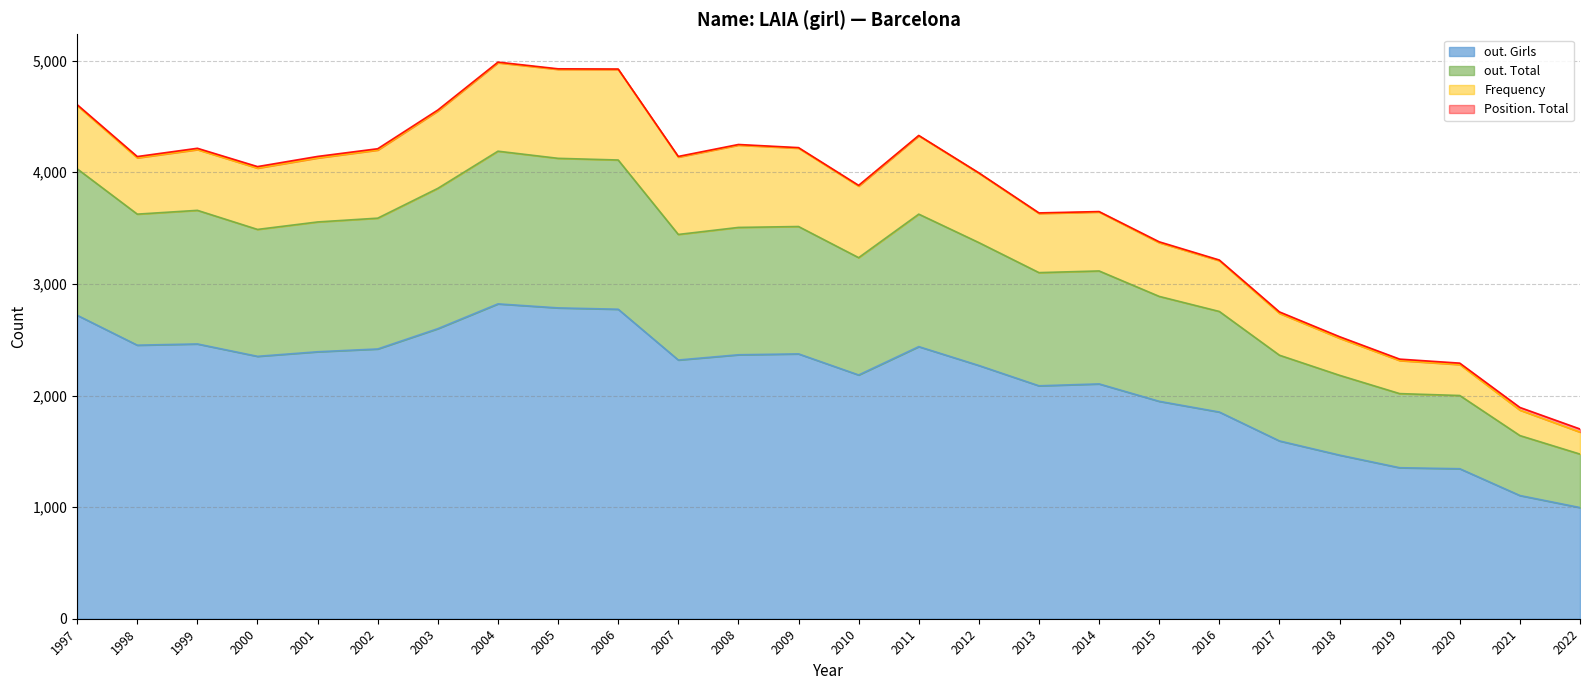

Between 2009 and 2012, which series saw the biggest shift?

out. Total